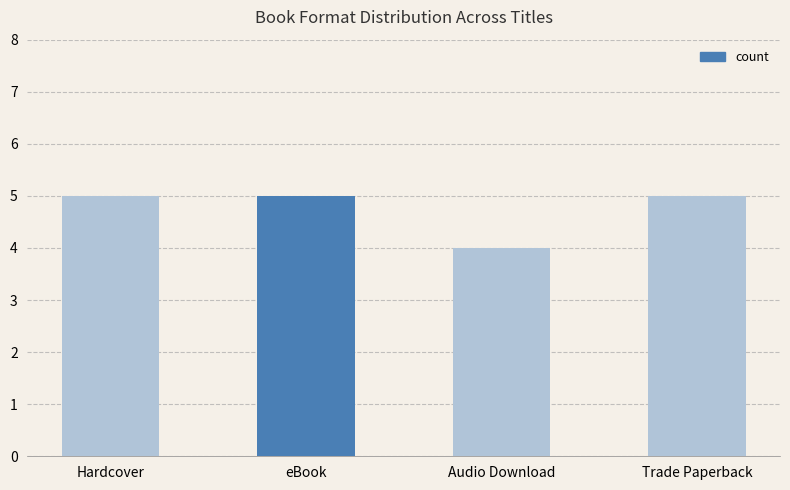

What is the sum of all values?

19